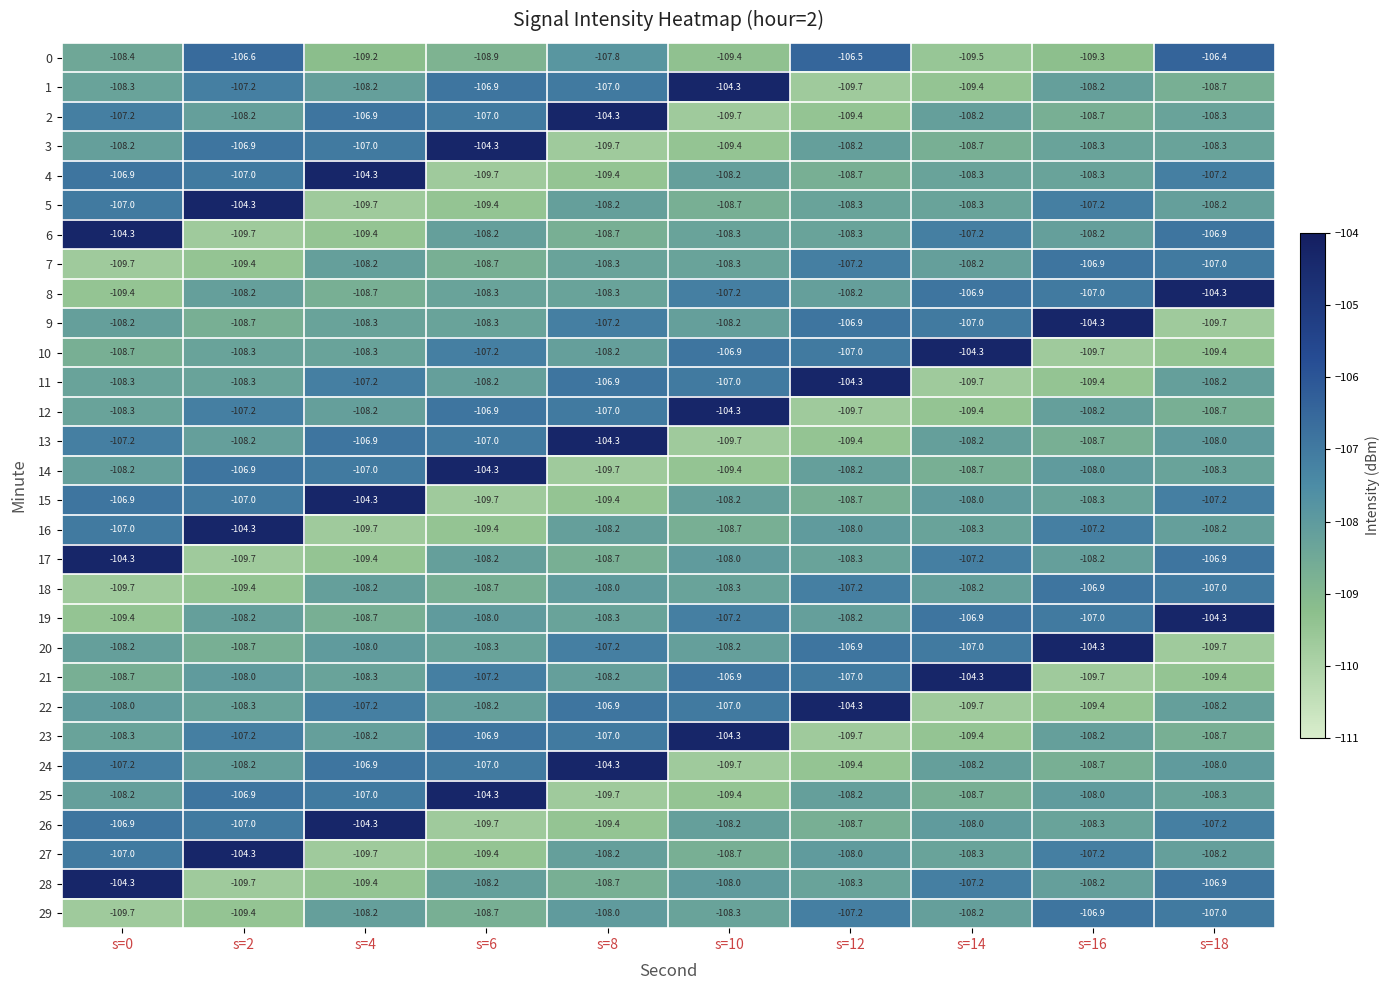

Which category has the highest value in the 24 series?

s=8